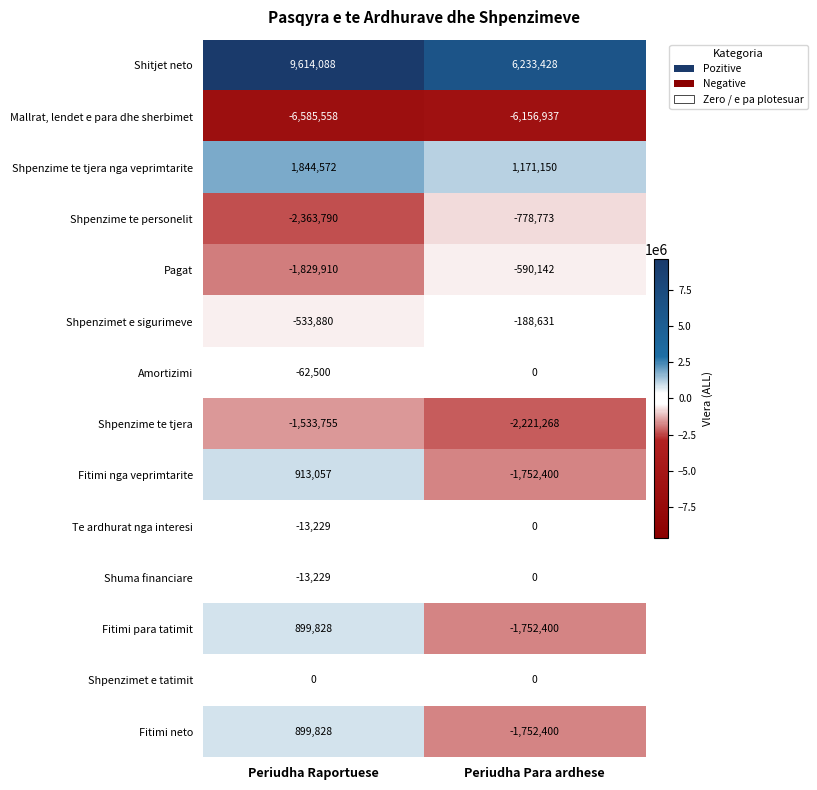

What is the minimum value shown in the chart?

-6585558